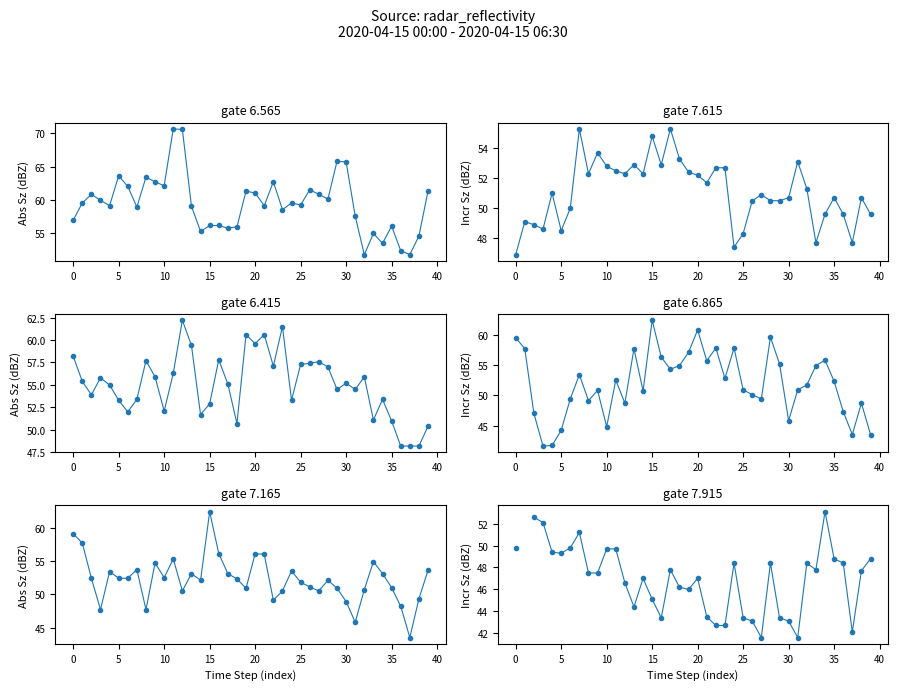

What is the greatest value displayed?

70.7